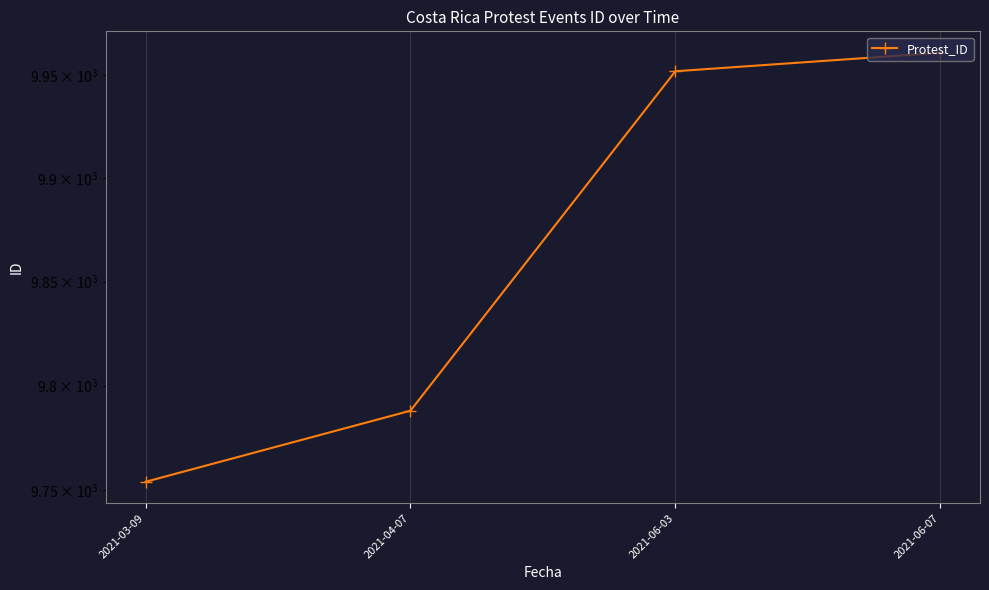

Which label corresponds to the smallest value in the chart?

2021-03-09